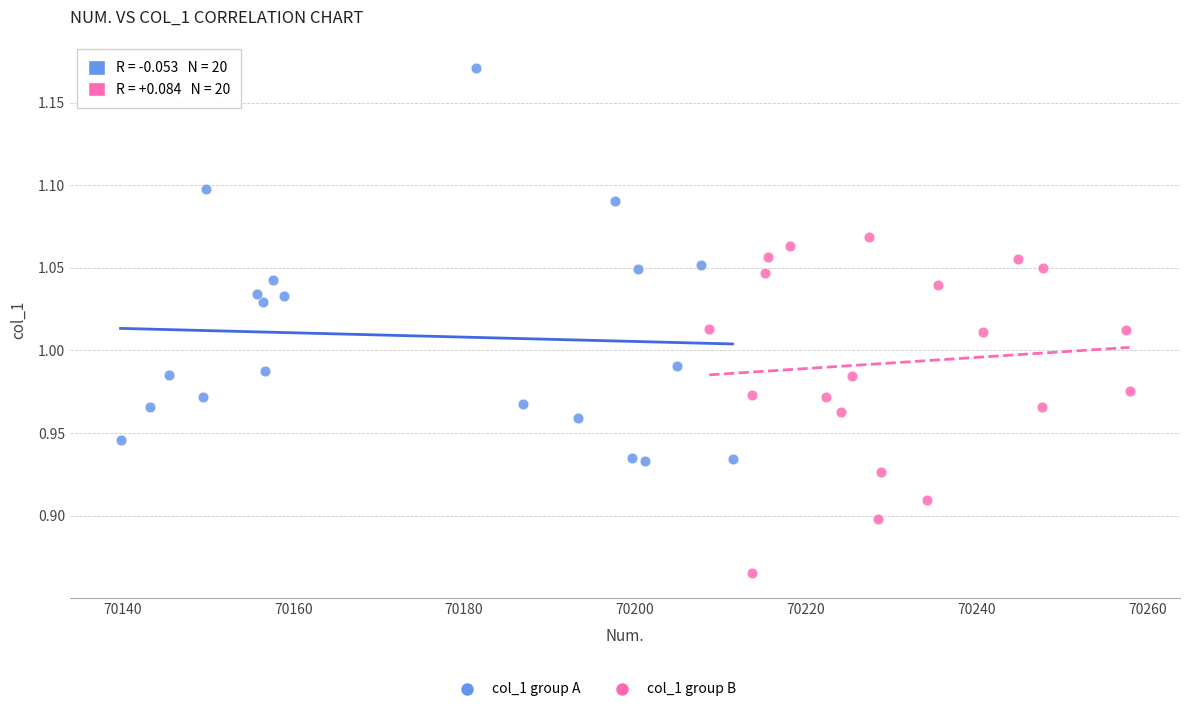

Which series contains the lowest Y value?

col_1 group B